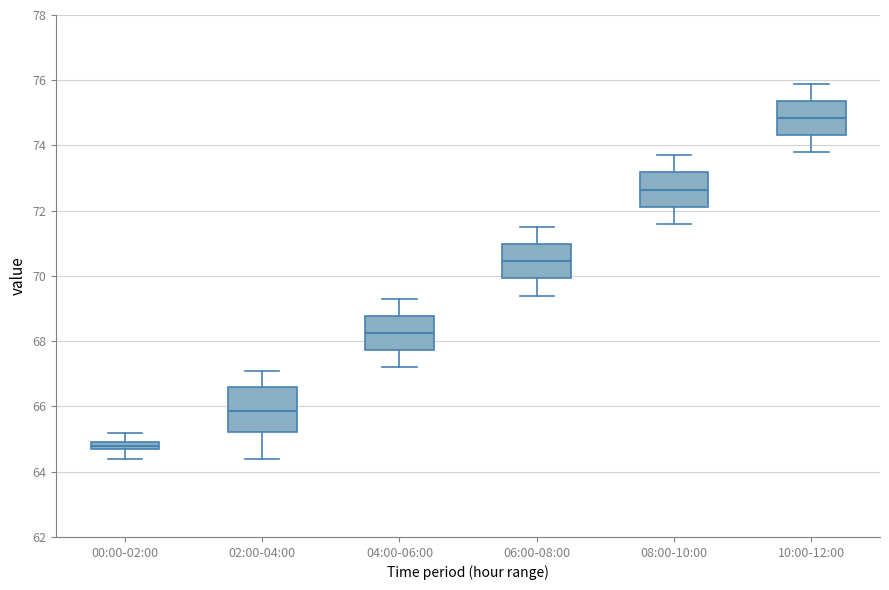

Which box's median line is the highest?

10:00-12:00